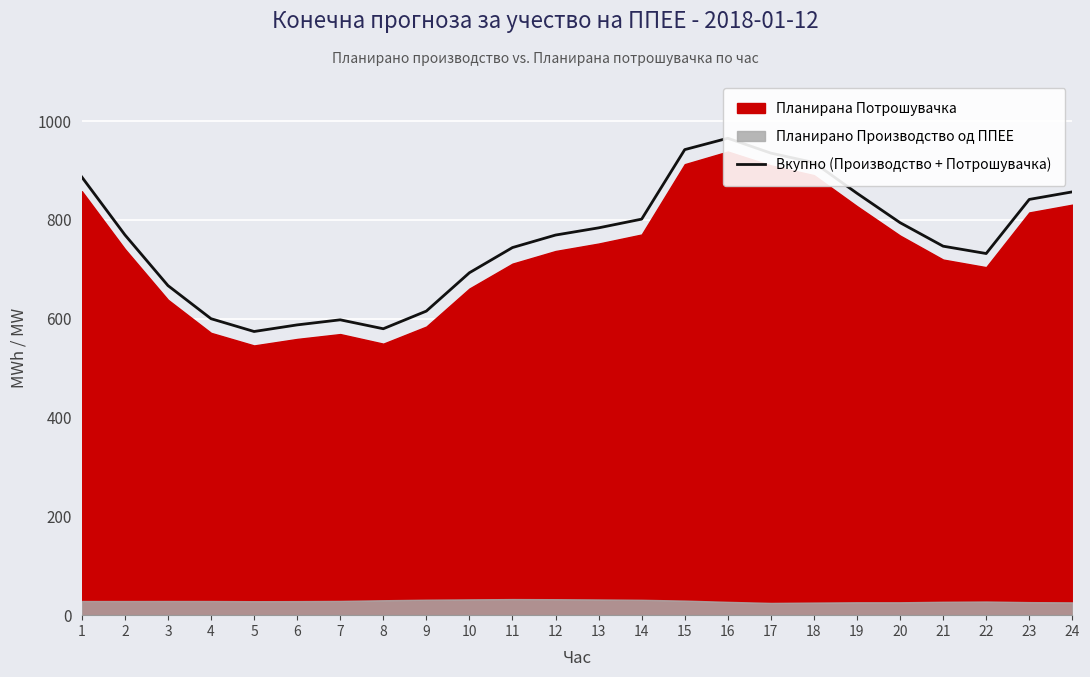

The value at 5 is 973.6. True or false?

False